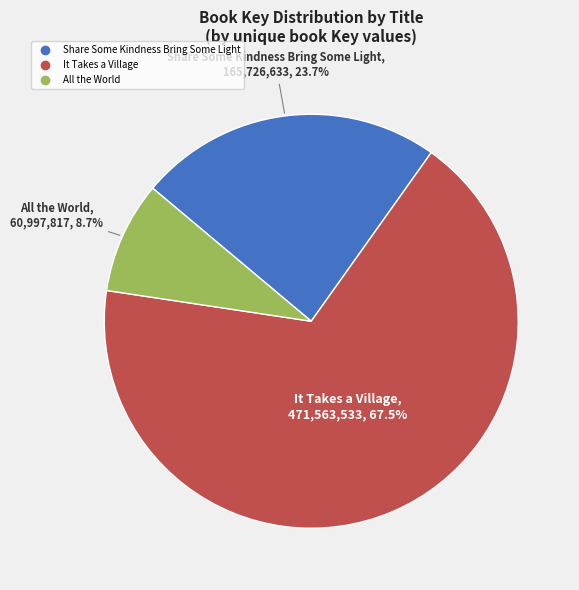

How many segments does this pie chart have?

3